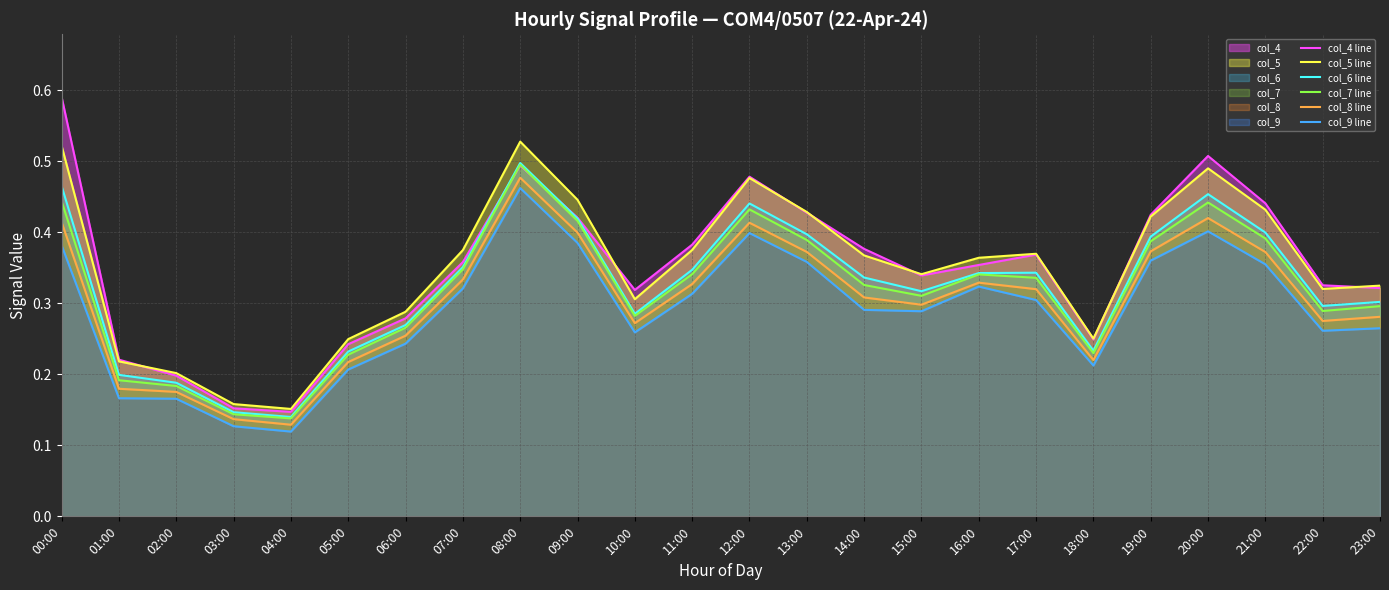

How many interior local valleys does the col_9 line series have?

5